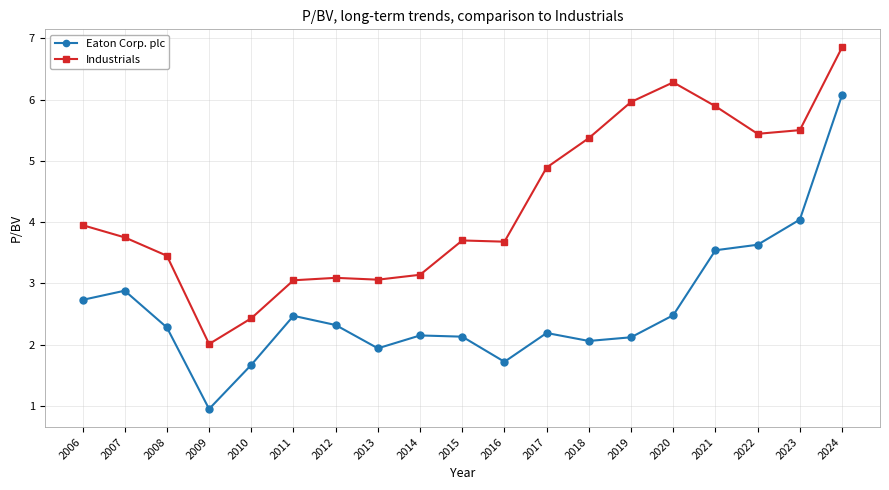

The Industrials series shows 3.2 at 2022. True or false?

False